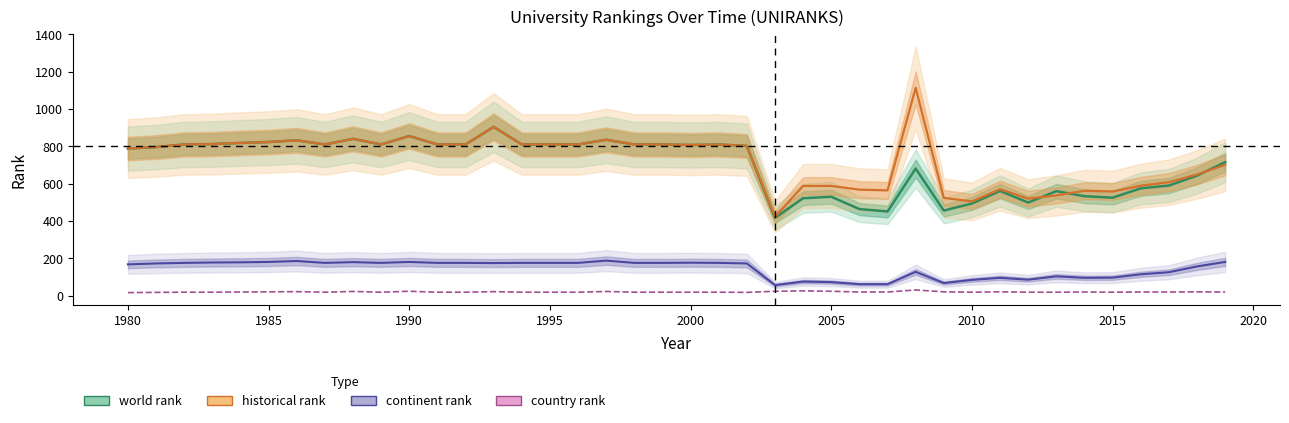

How many lines are shown in the chart?

4